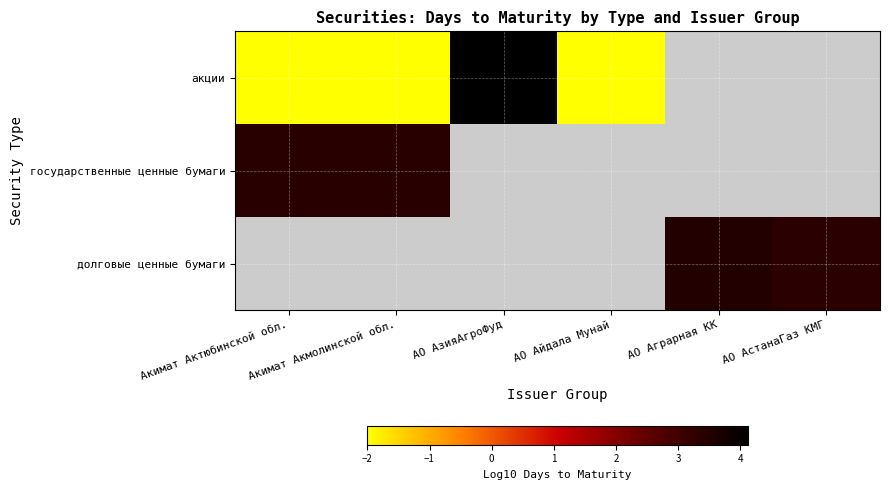

True or false: долговые ценные бумаги has a value of 3.5 at АО Аграрная КК.

True